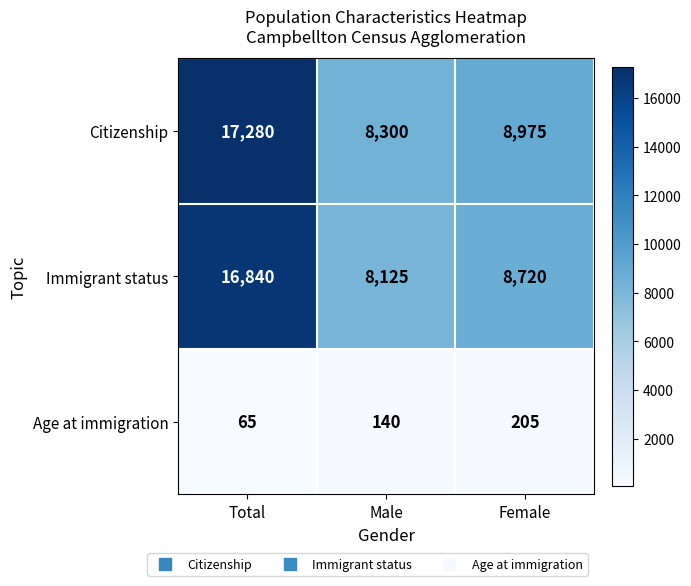

What is the sum of the Immigrant status values at Male and Total?

24965